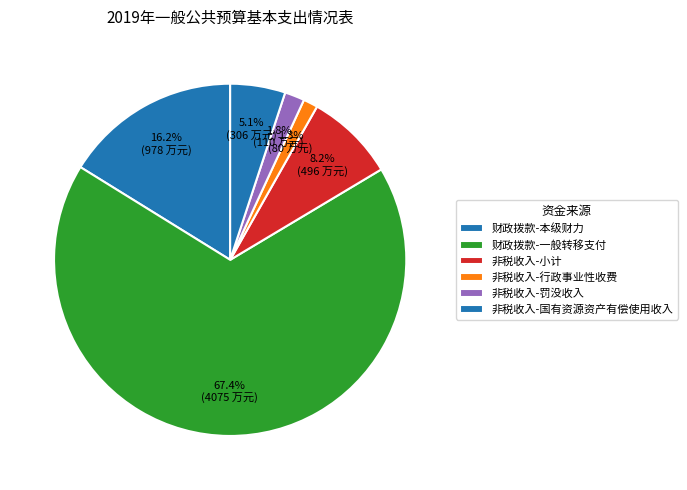

True or false: 非税收入-小计 accounts for 8% of the total.

True